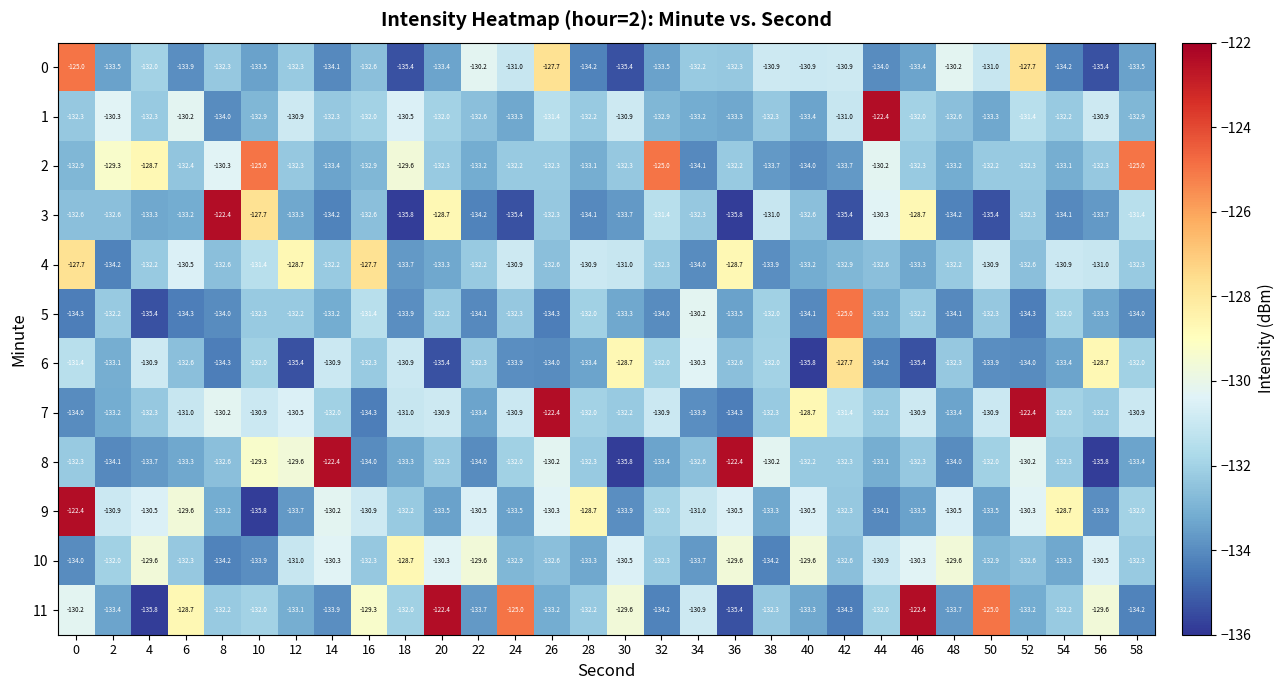

What is the approximate value of 1 at 28?

-132.2